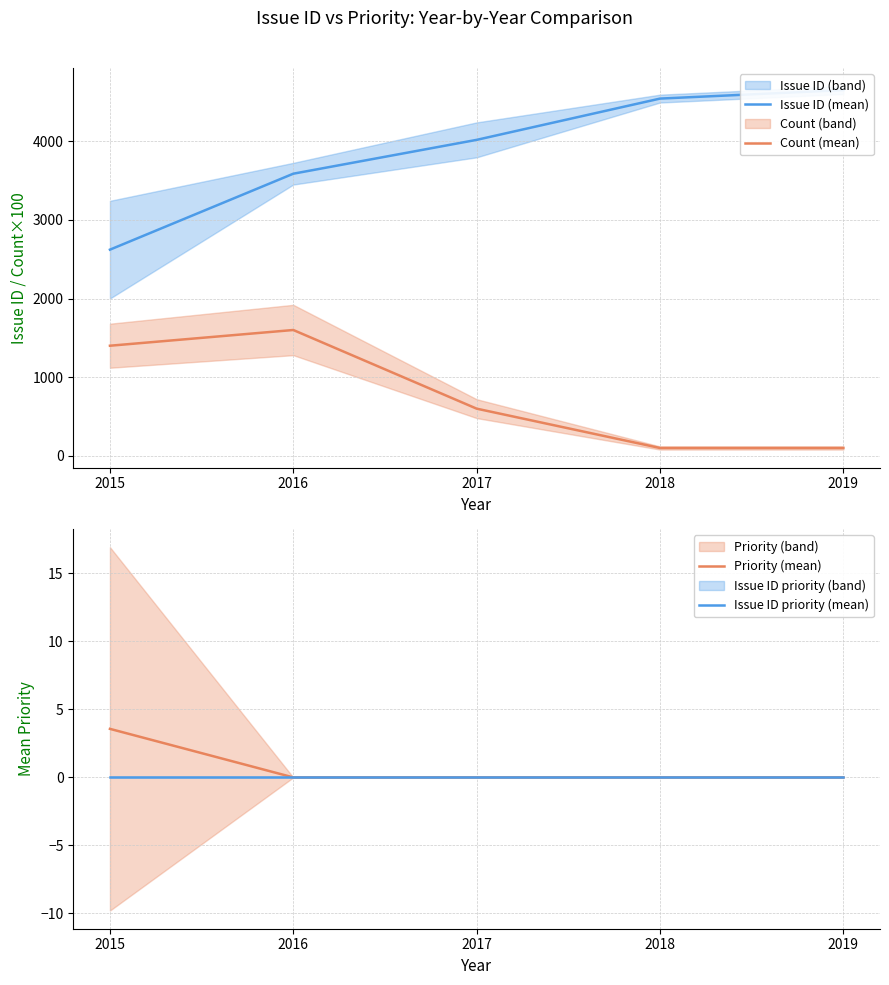

What is the sum of the Count (mean) values at 2016 and 2019?

1700